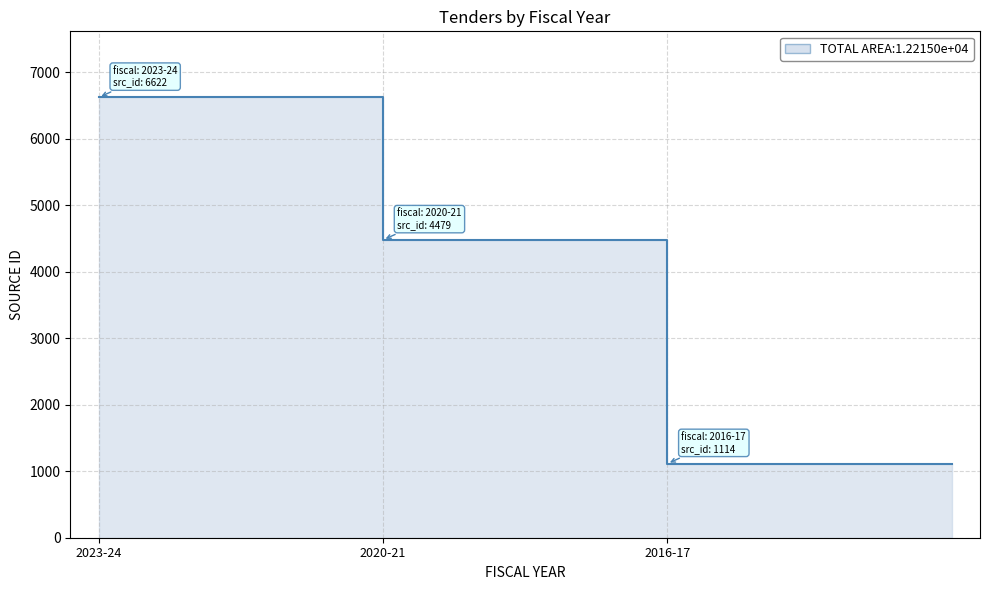

What is the sum of the values at 2020-21 and 2023-24?

11101